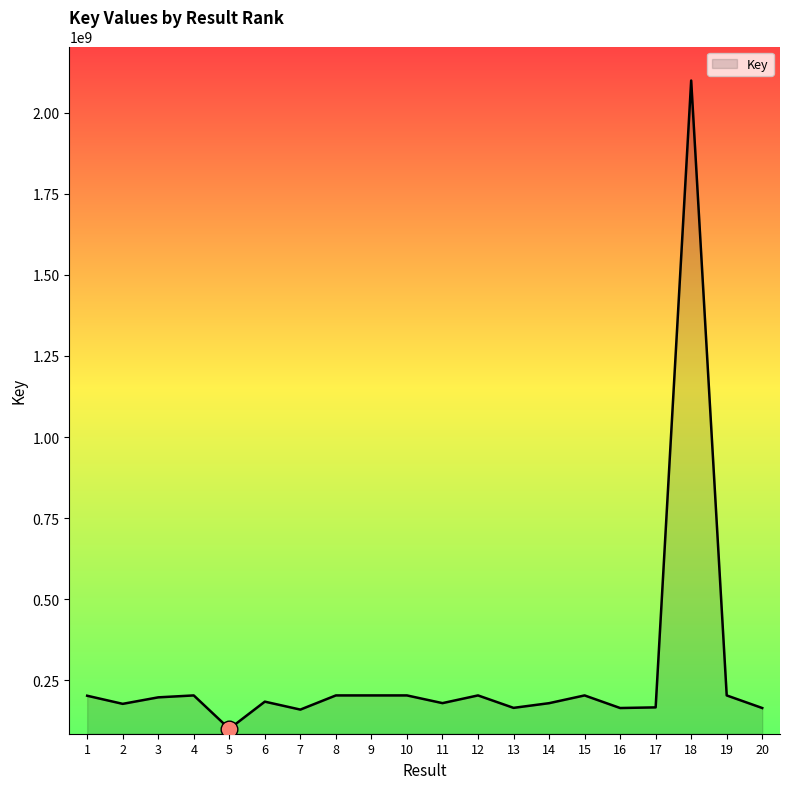

Does the chart have visible grid lines?

No